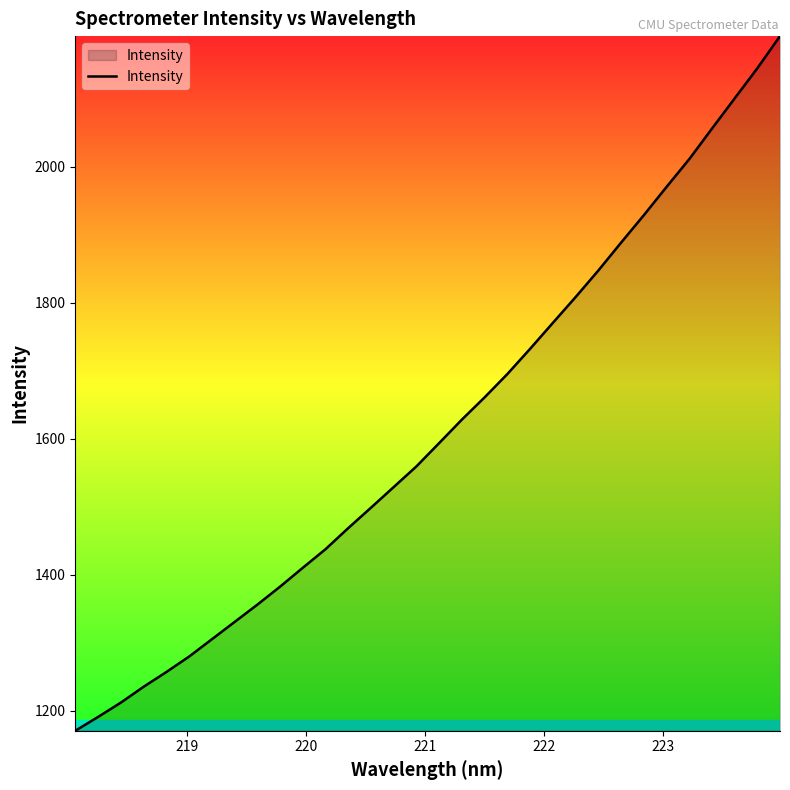

What is the maximum value shown in the chart?

2192.5